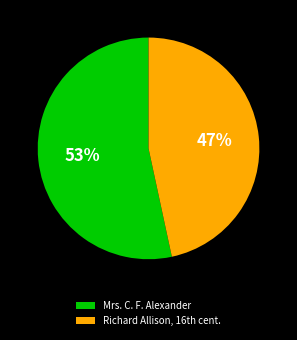

The Mrs. C. F. Alexander slice represents 67% of the pie. True or false?

False